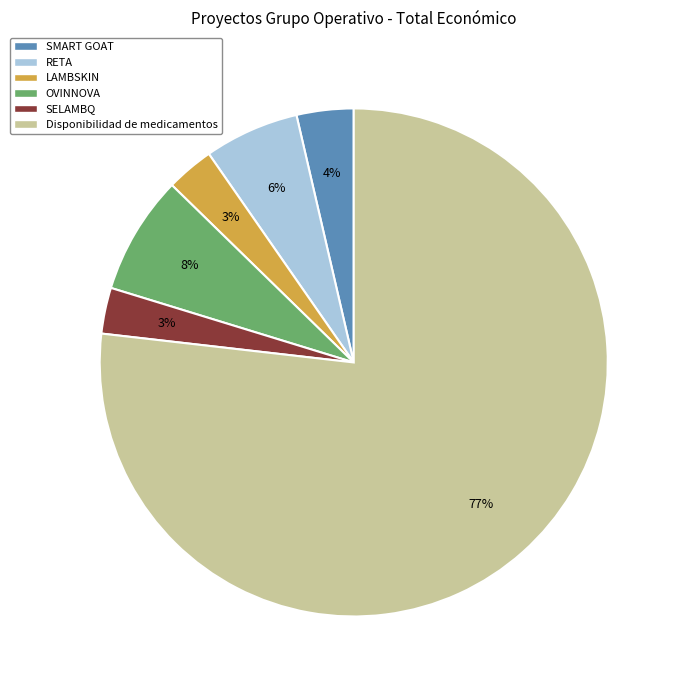

Is the sum of Disponibilidad de medicamentos and OVINNOVA greater than half?

Yes